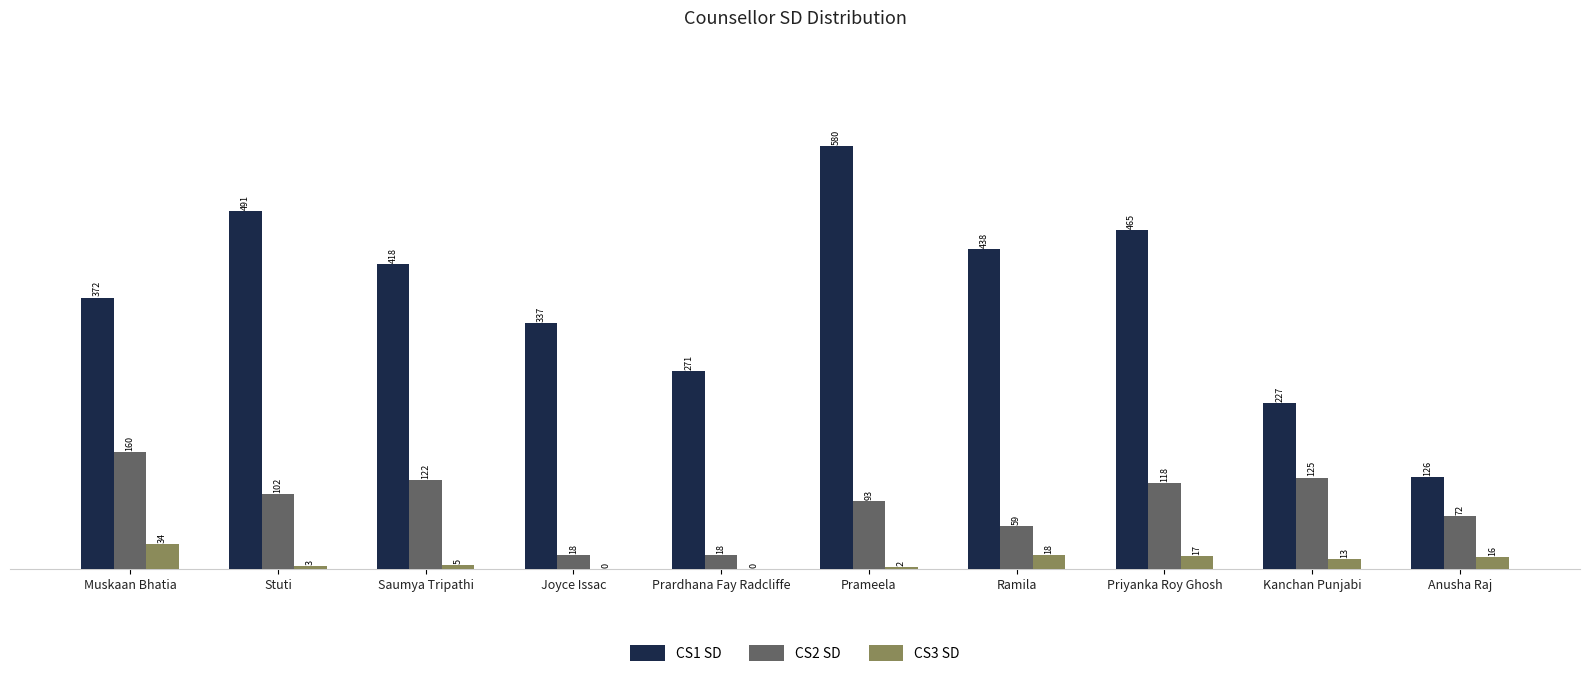

Which series has the largest total across all categories?

CS1 SD